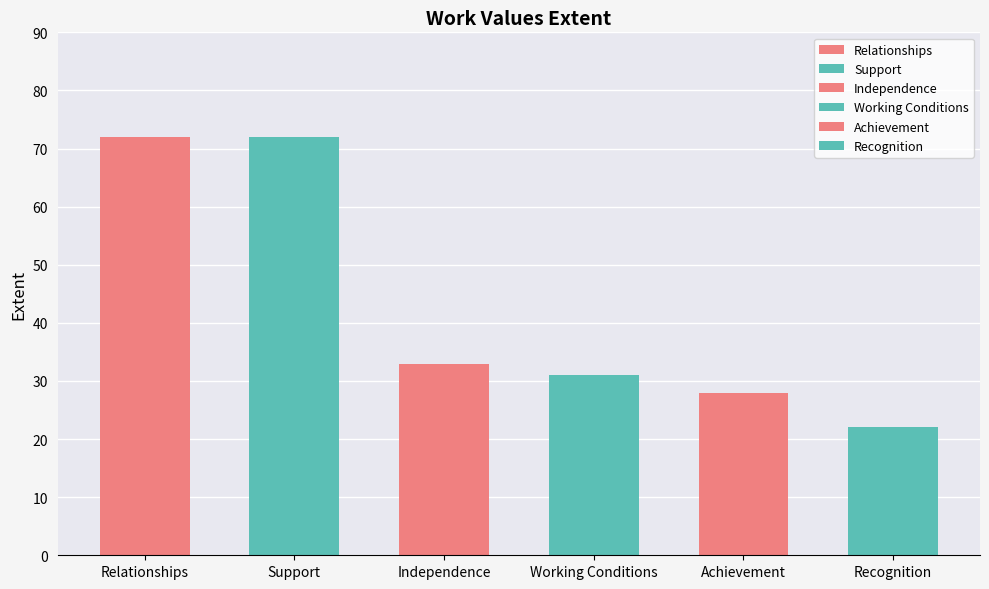

At which category does the chart reach its peak across all series?

Relationships